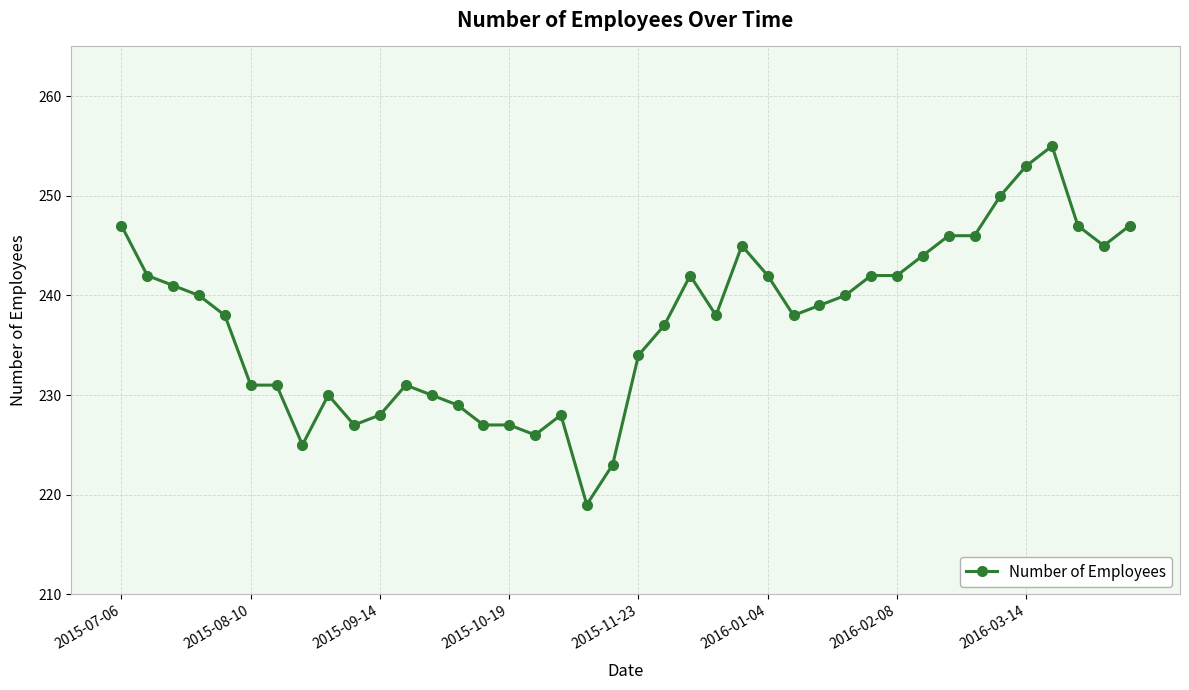

What is the value of the 32nd point from the left?

244